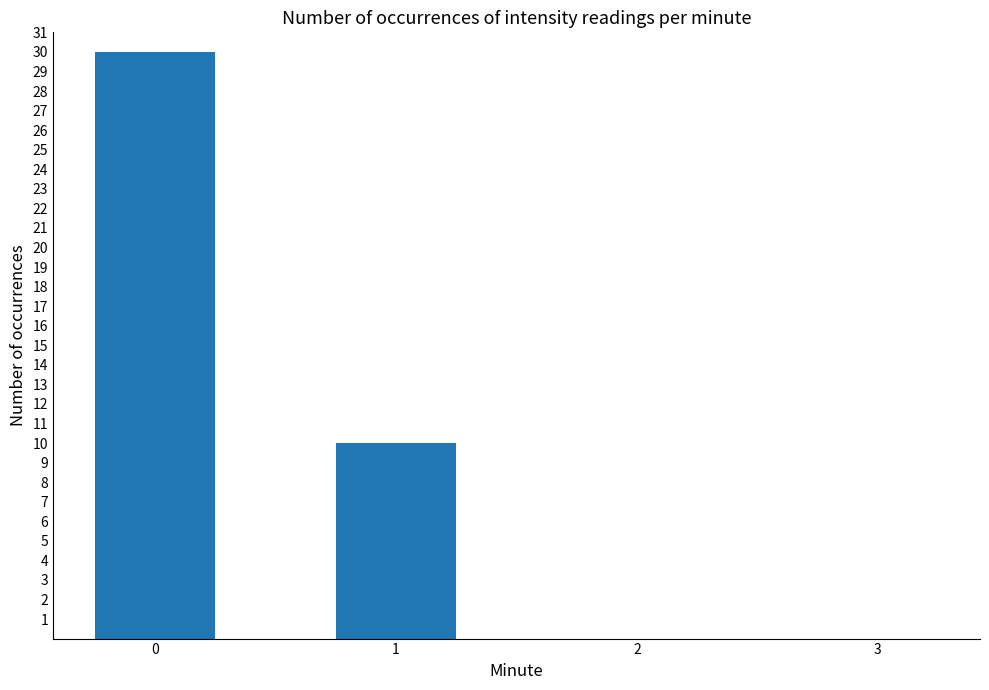

What is the sum of the values at 2 and 0?

30